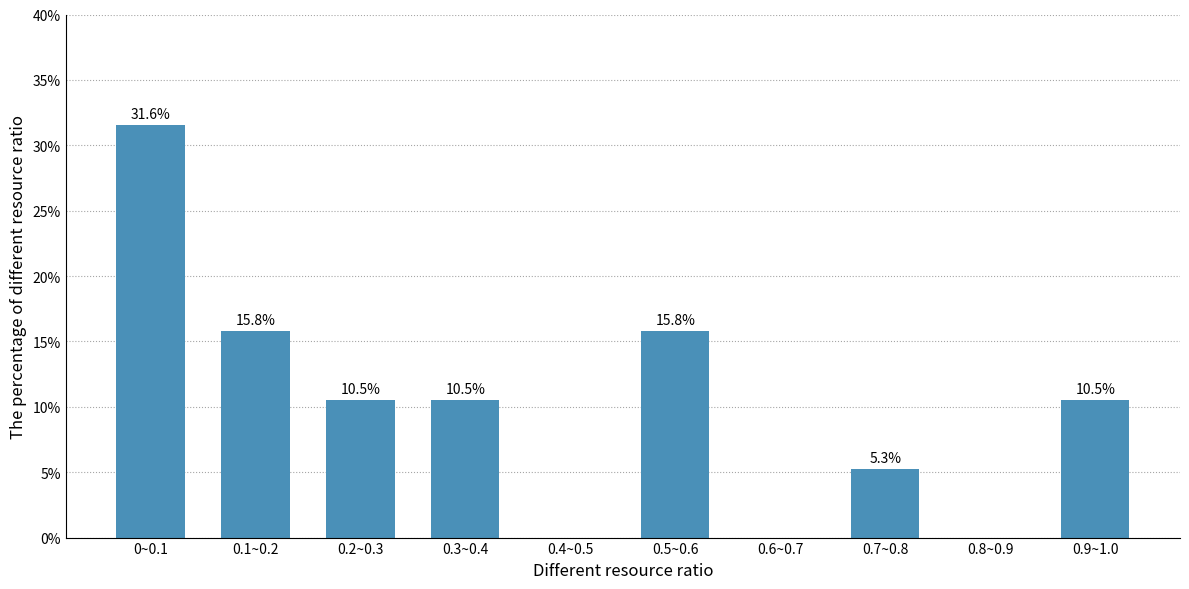

Reading right to left, extract all data points from this chart.

0.9~1.0=10.5	0.8~0.9=0.0	0.7~0.8=5.3	0.6~0.7=0.0	0.5~0.6=15.8	0.4~0.5=0.0	0.3~0.4=10.5	0.2~0.3=10.5	0.1~0.2=15.8	0~0.1=31.6